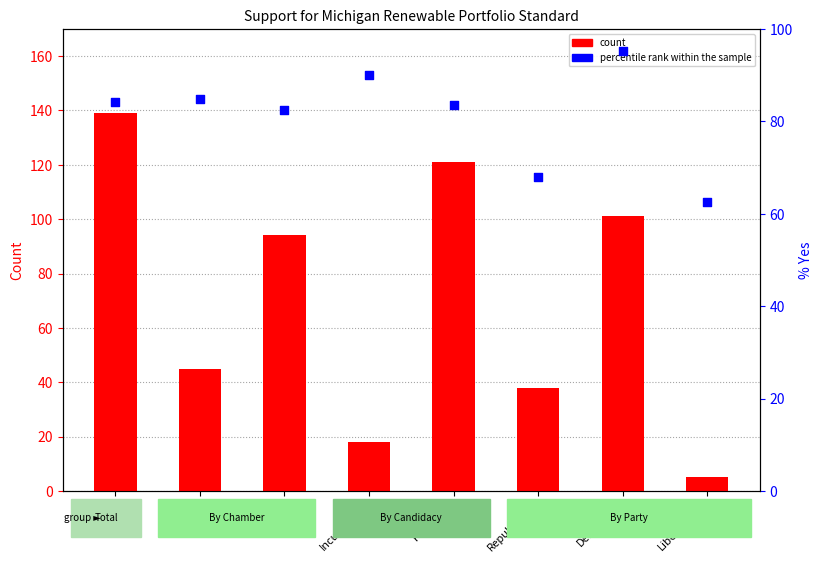

What is the total value across all series at Democrats?

199.3